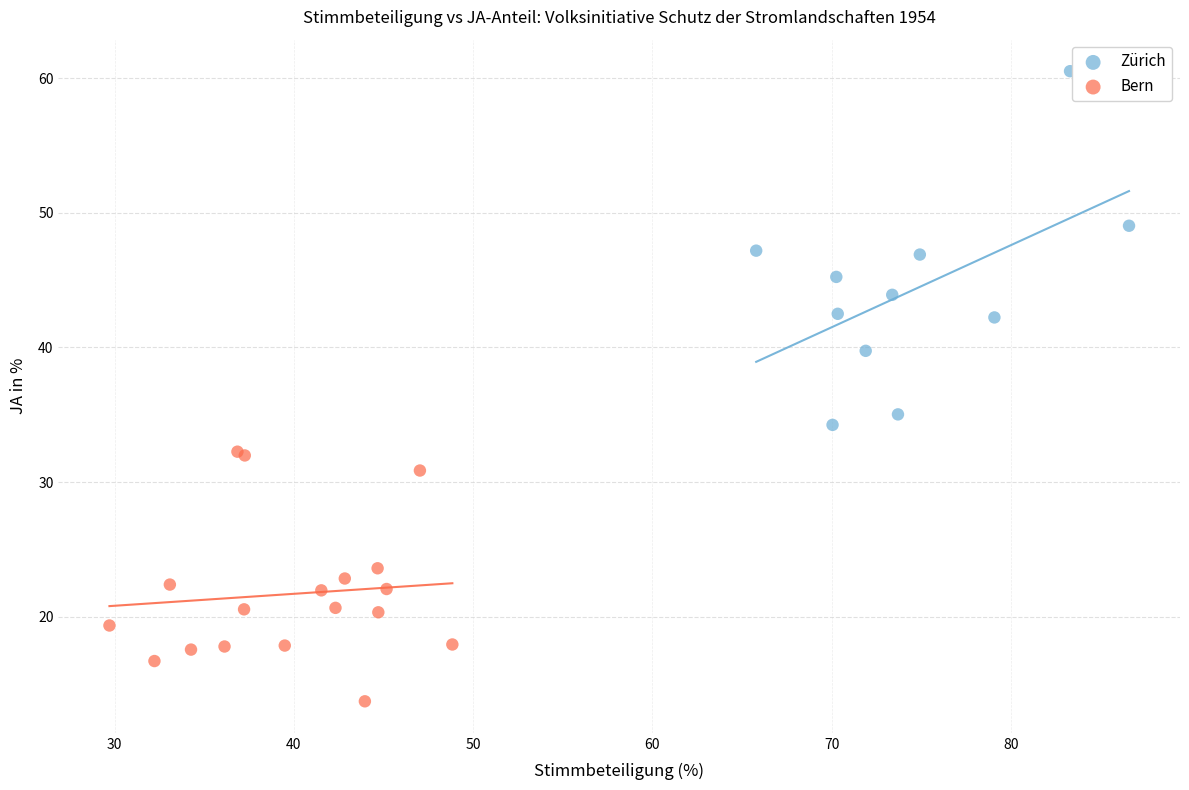

Which series has the largest Y range (max minus min)?

Zürich